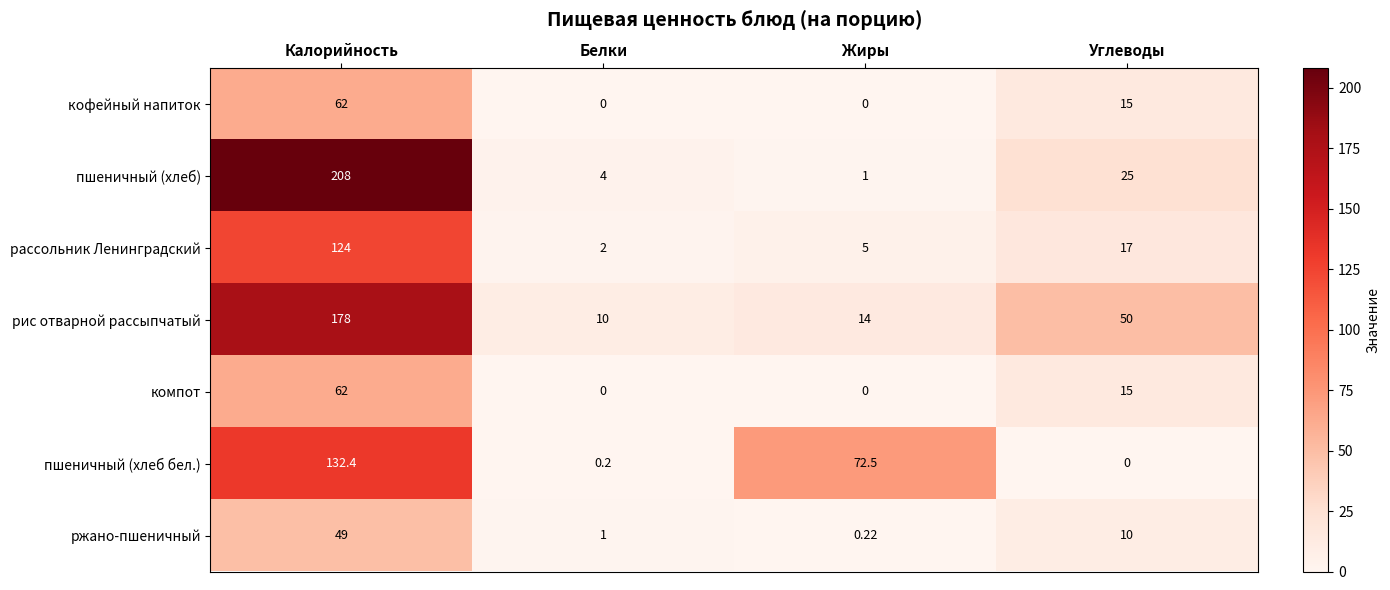

Where is кофейный напиток nearest to the value 31?

Углеводы